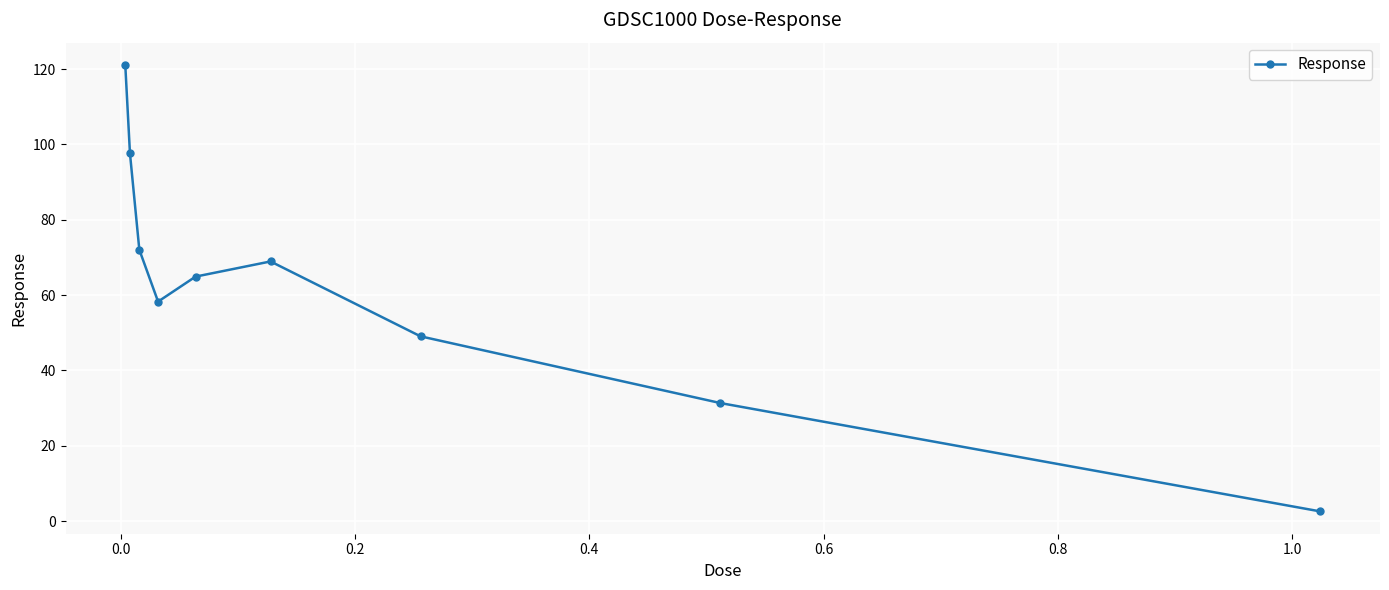

What is the value of the 1st point from the left?

121.1